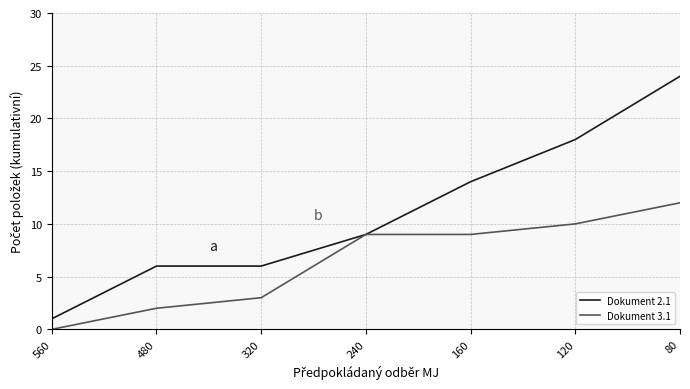

At which category does the chart reach its peak across all series?

80